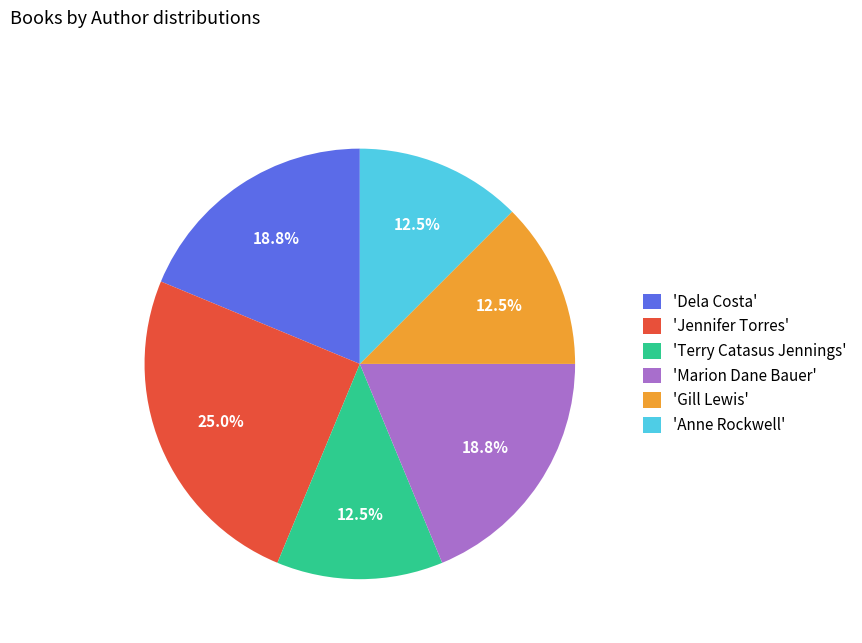

Which slice is the largest?

'Jennifer Torres'